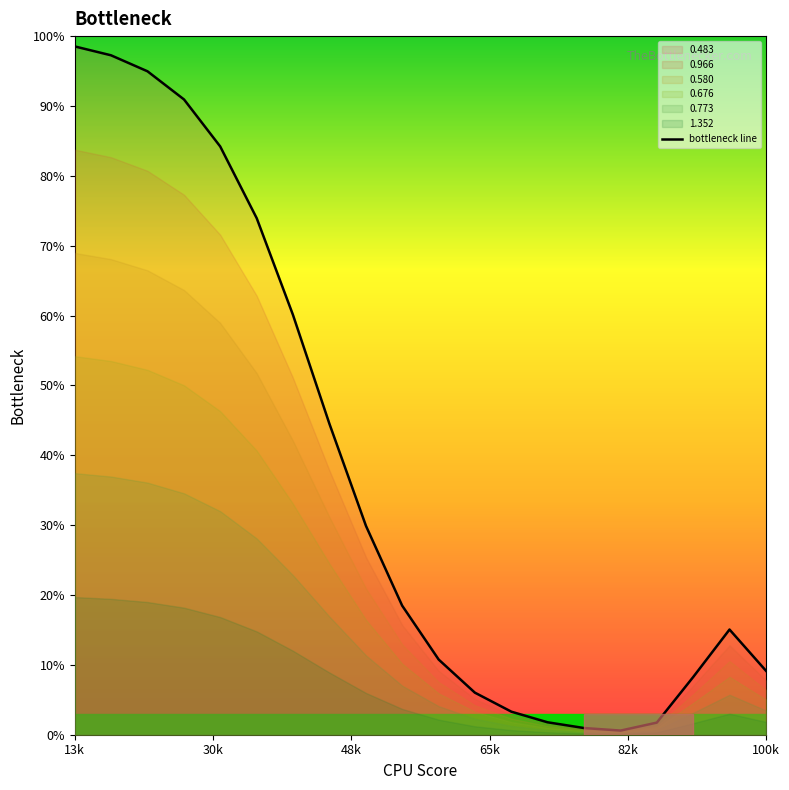

What is the greatest value displayed?

98.5